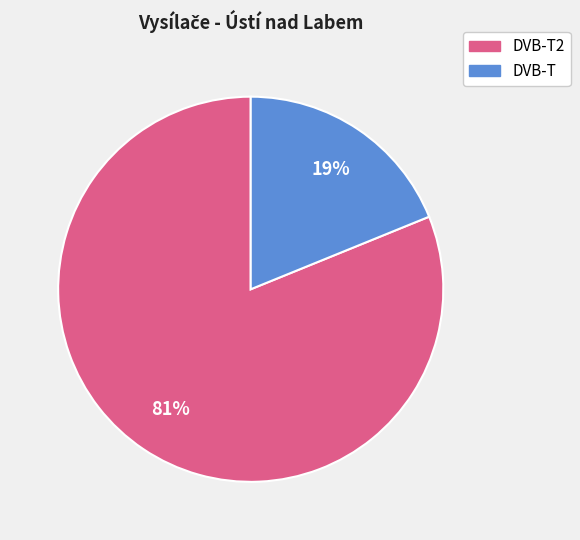

Does any single category account for the majority?

Yes